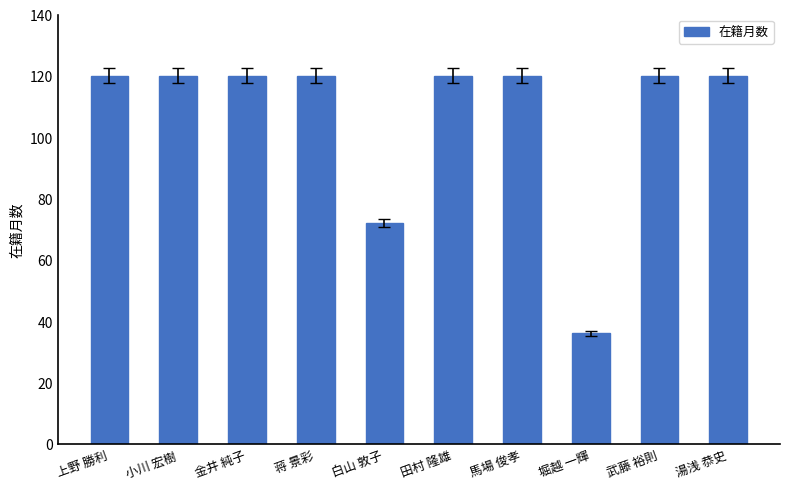

What is the smallest value displayed?

36